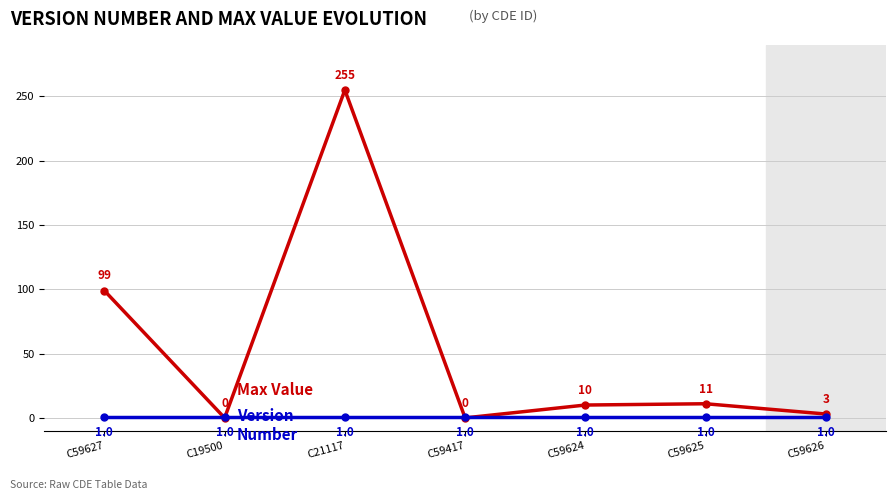

At which category does the chart reach its peak across all series?

C21117